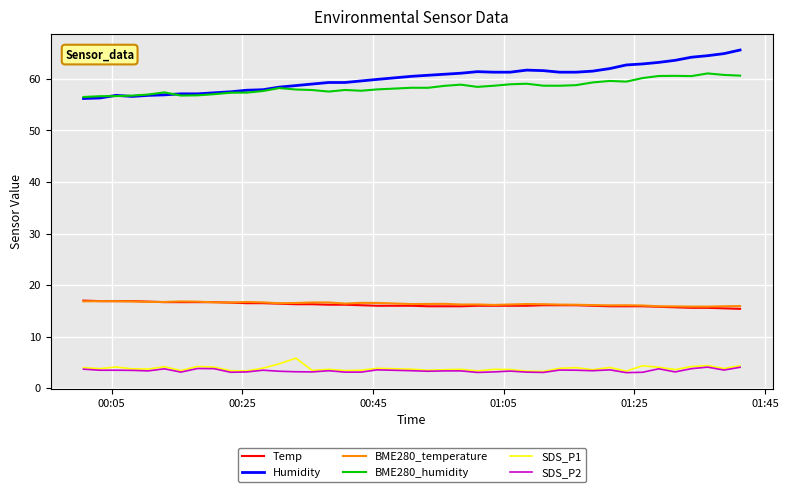

Which series has the largest range (max minus min)?

Humidity